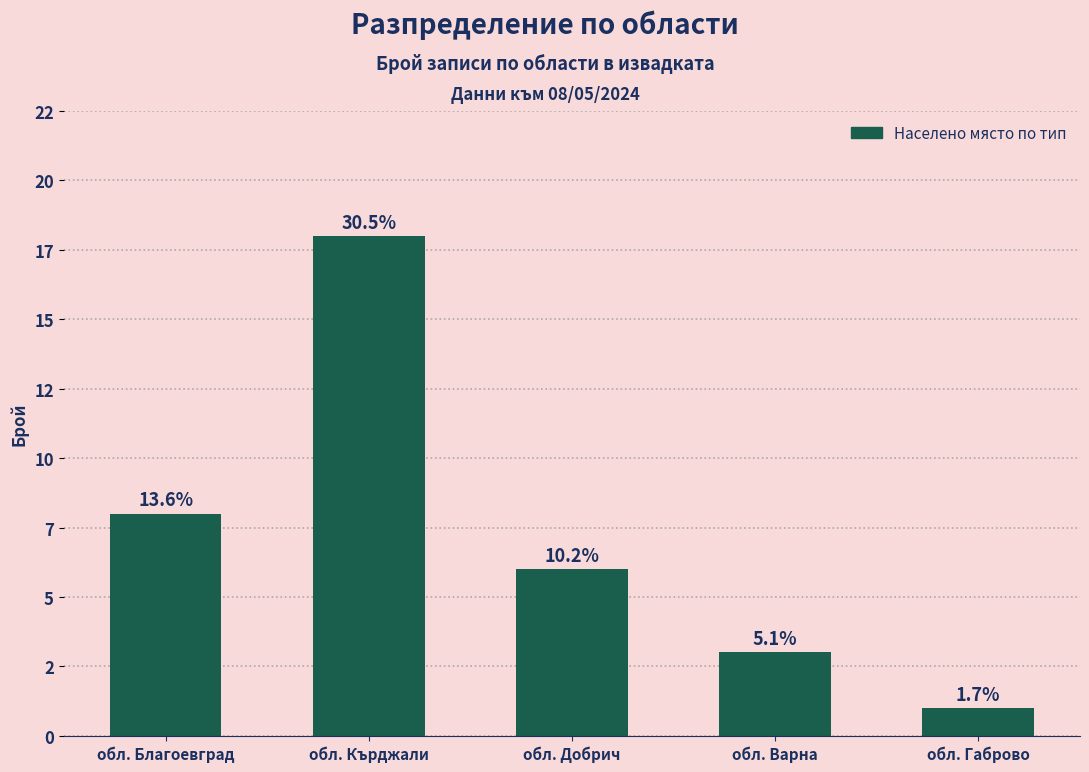

What is the difference between the maximum and second lowest values?

15